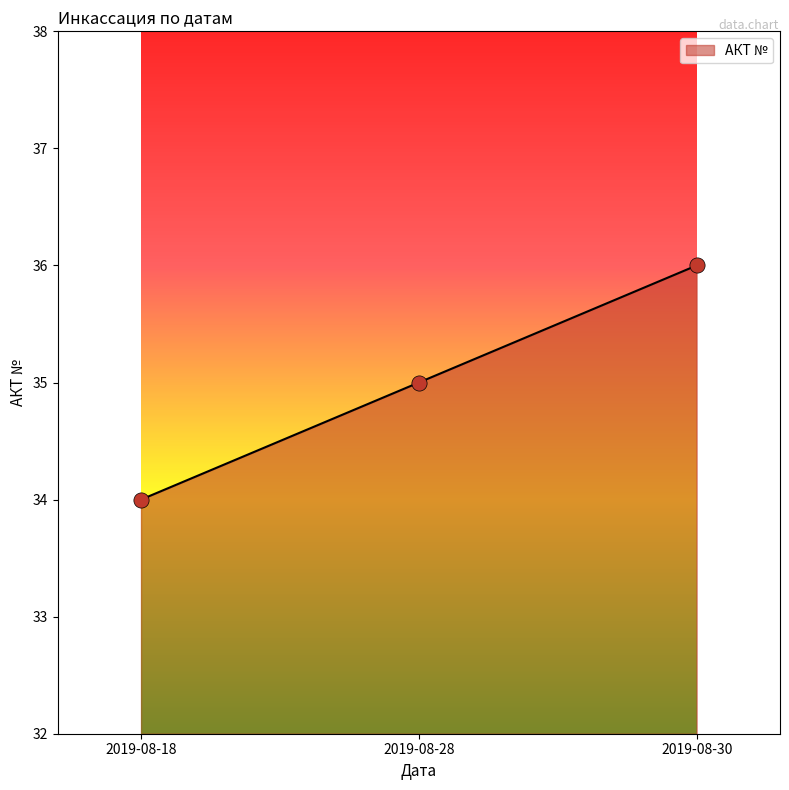

What is the change in value from 2019-08-18 to 2019-08-30?

+2